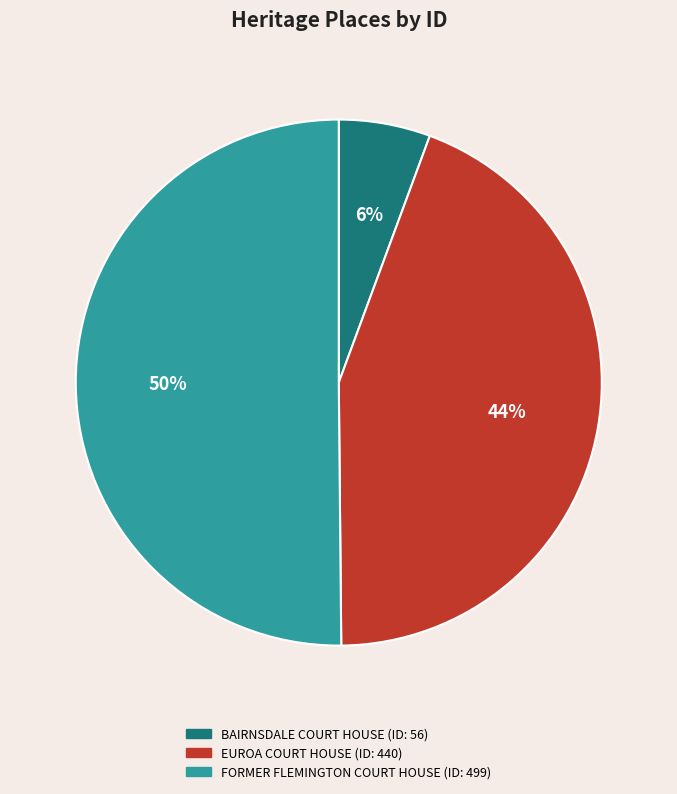

Count the number of slices in the pie.

3